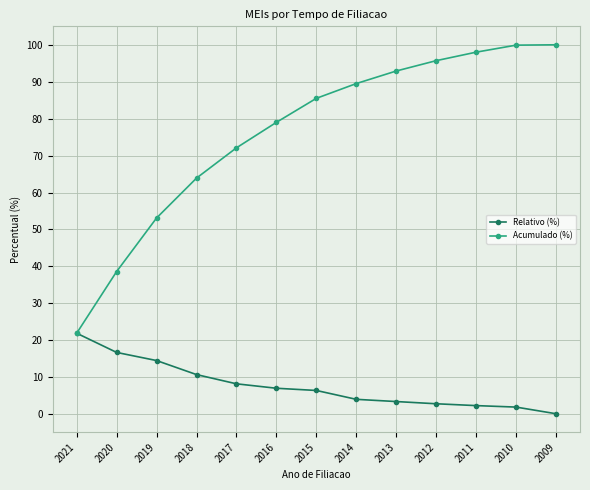

Which series has the largest total across all categories?

Acumulado (%)